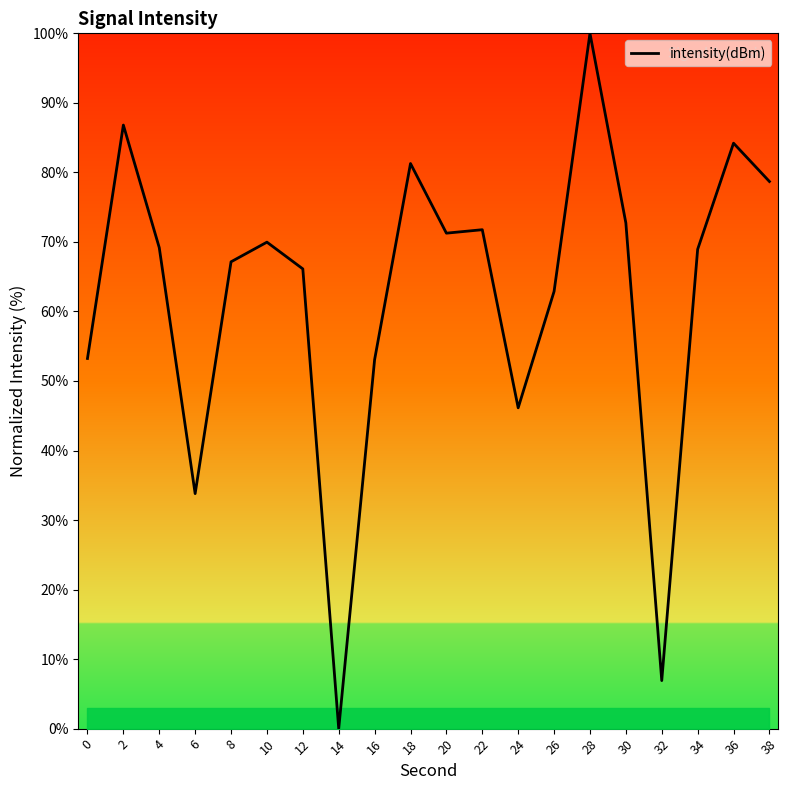

What is the ratio of the value at 20 to the value at 28?

0.7